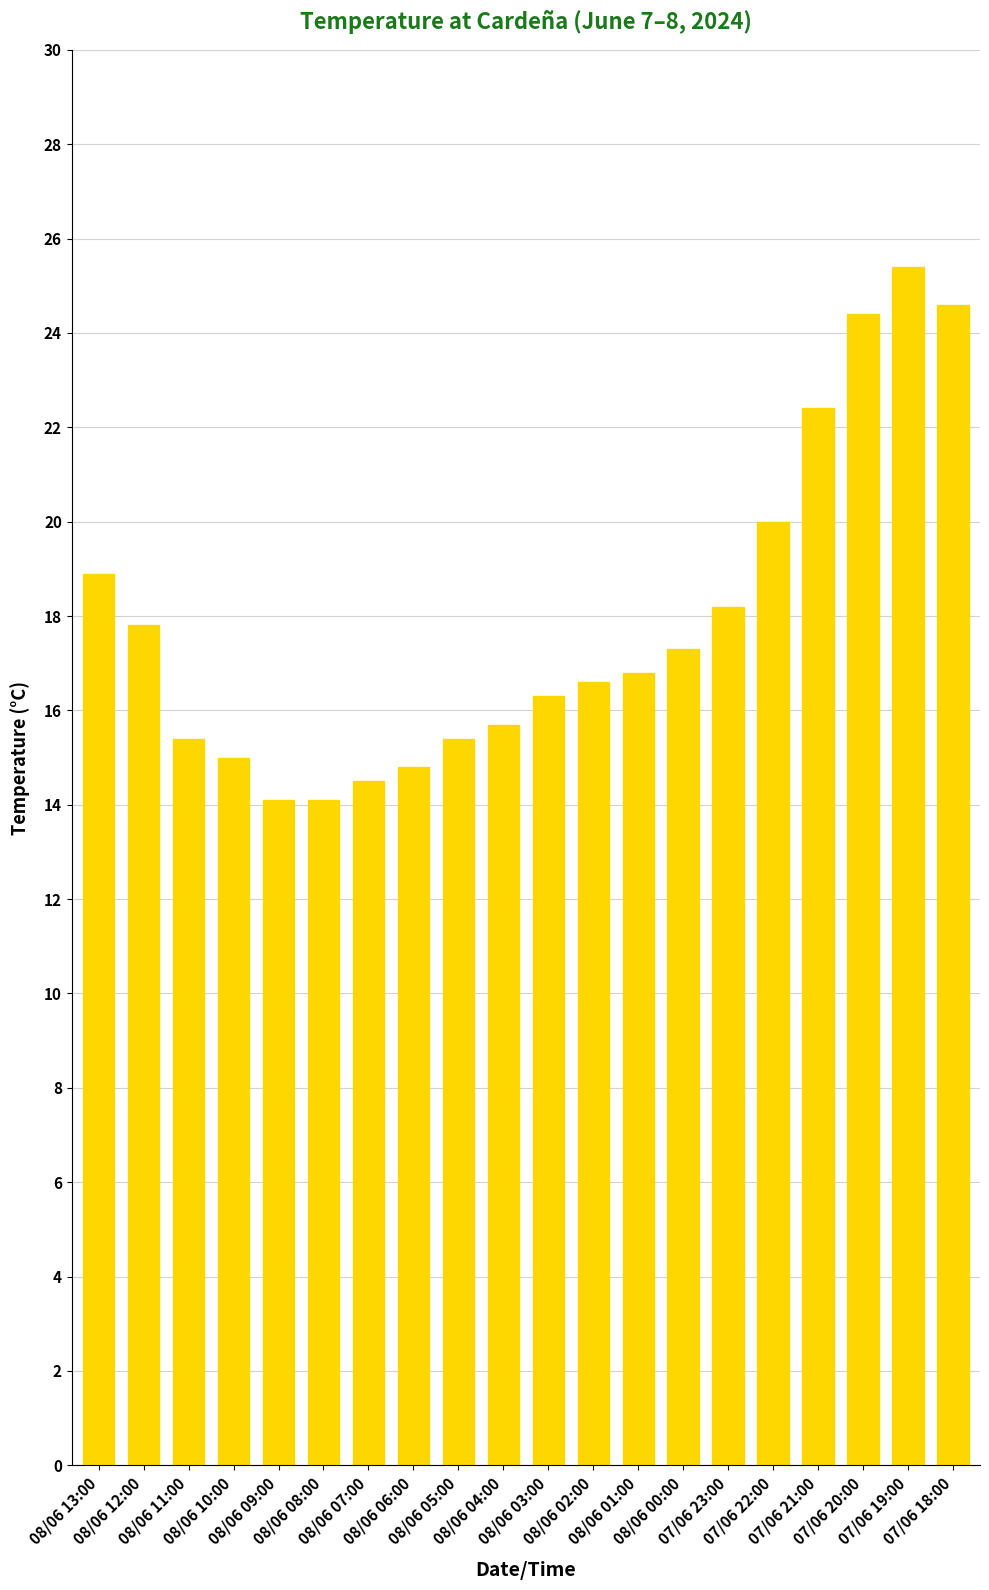

What is the maximum value shown in the chart?

25.4